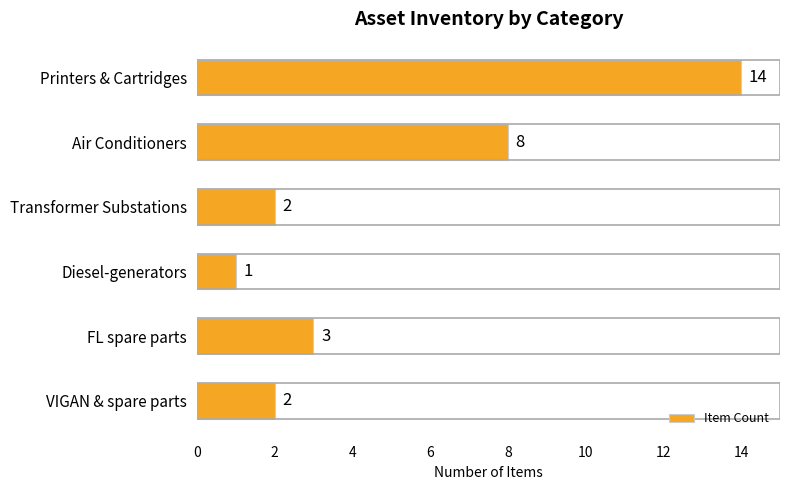

What is the ratio of the value at Air Conditioners to the value at VIGAN & spare parts?

4.0